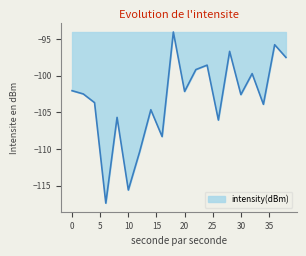

What is the greatest value displayed?

-94.0